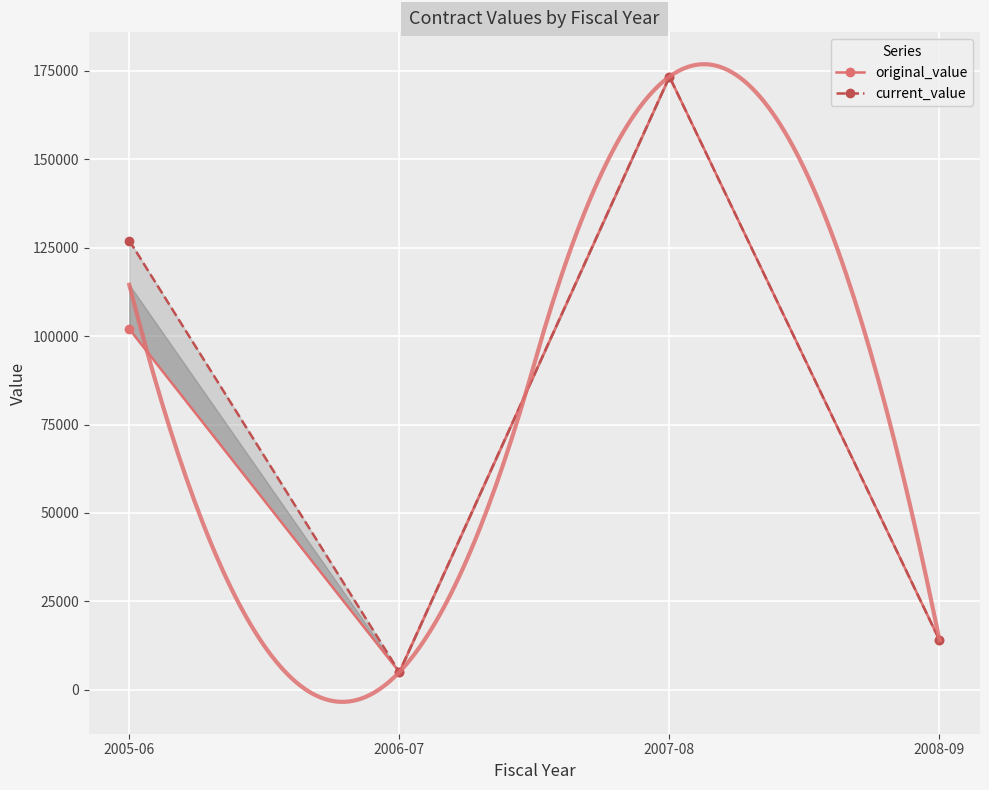

The value of current_value at 2005-06 is 127000. True or false?

True